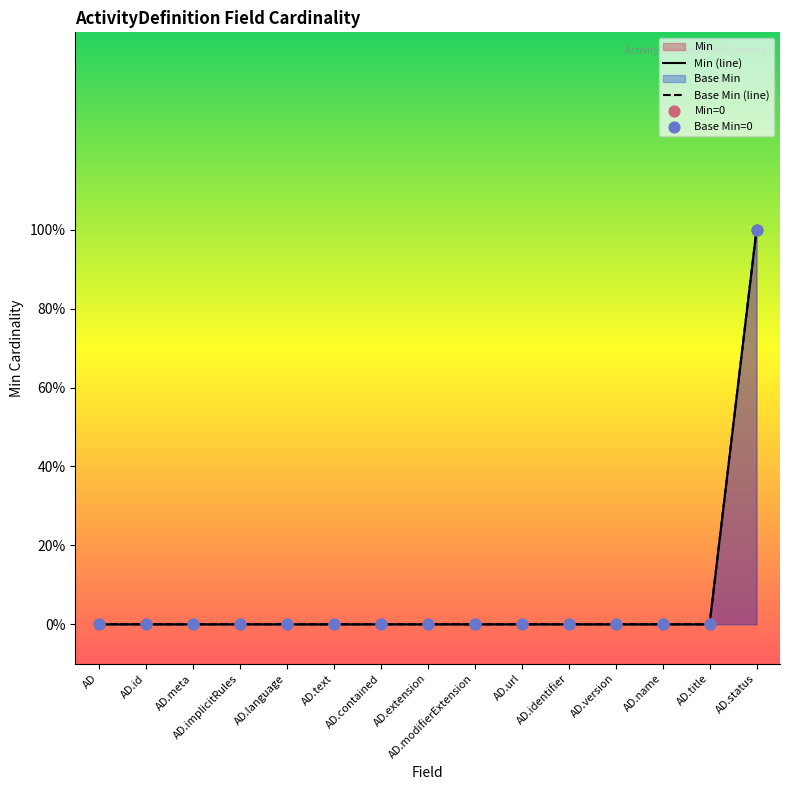

What are all the series names shown in the legend?

Min, Base Min